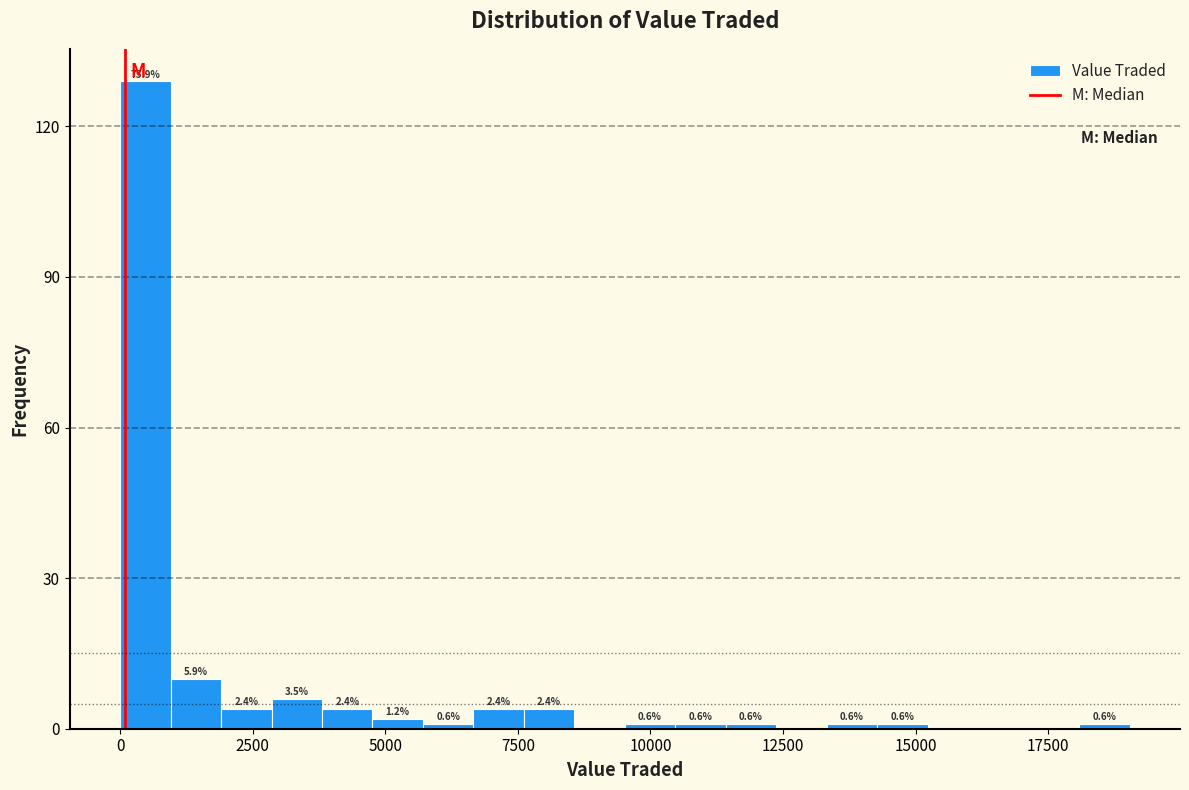

Around what value on the x-axis is the tallest bar? Give the approximate position of its centre, as read against the axis.

500